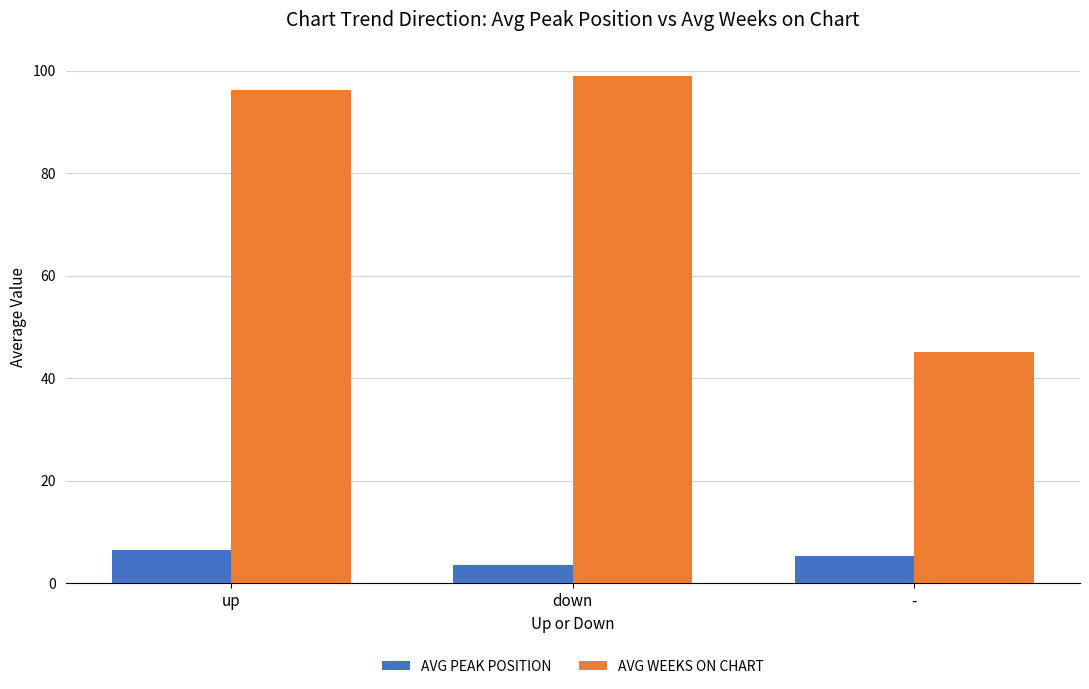

Reading left to right, transcribe all the data shown in this chart.

Avg Peak Position: up=6.4	down=3.5	-=5.3
Avg Weeks on Chart: up=96.3	down=98.9	-=45.0